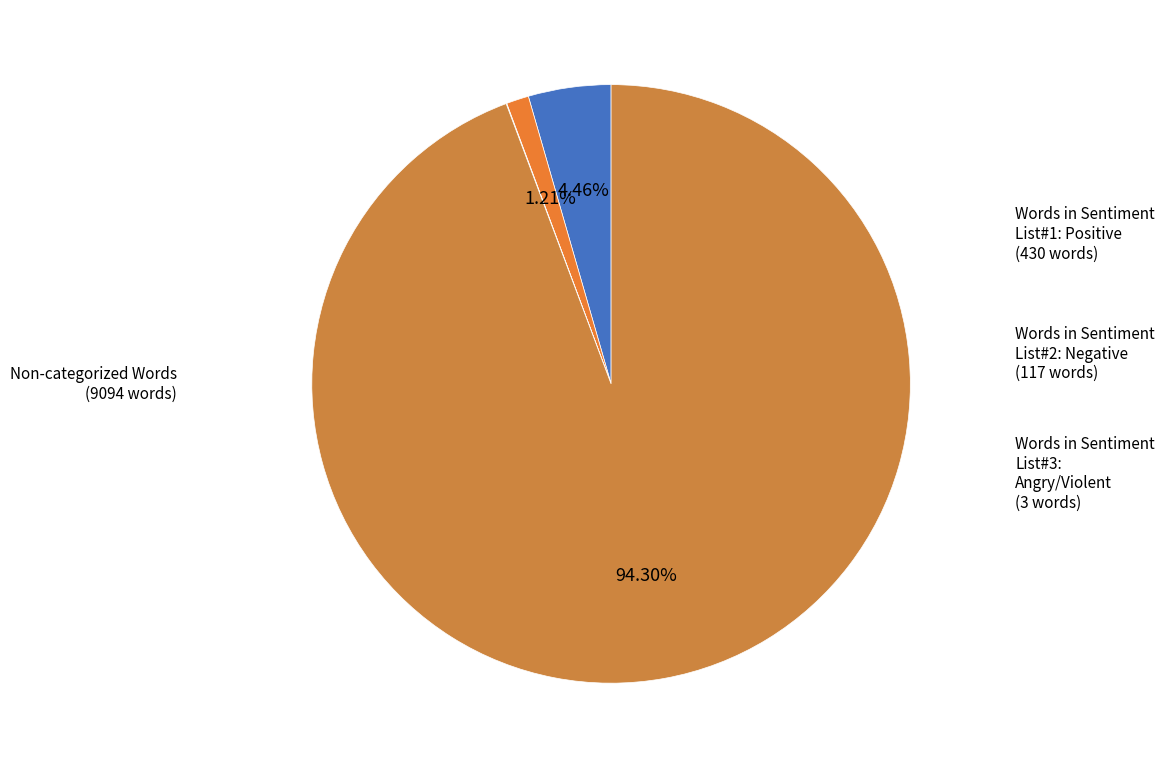

How many segments does this pie chart have?

4